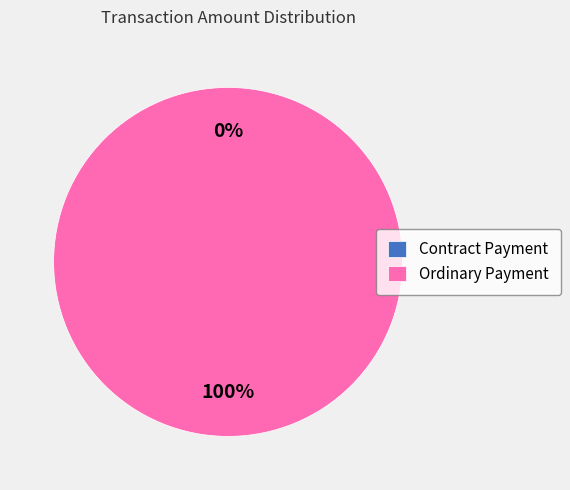

Is Ordinary Payment the majority of the pie?

Yes